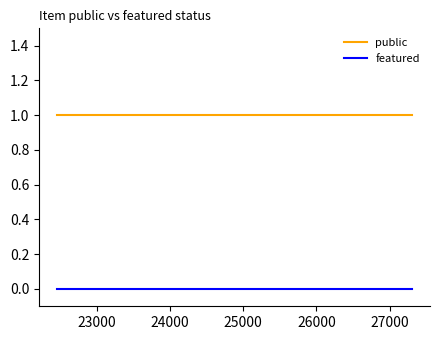

True or false: featured has a value of 0 at 23000.

True